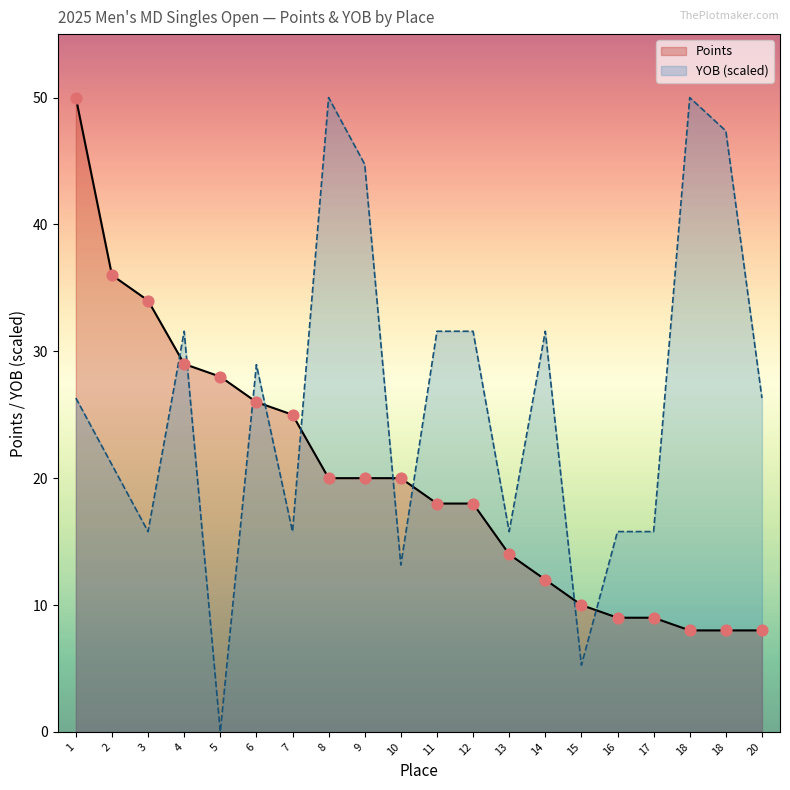

Which series has the widest spread of Y values?

YOB